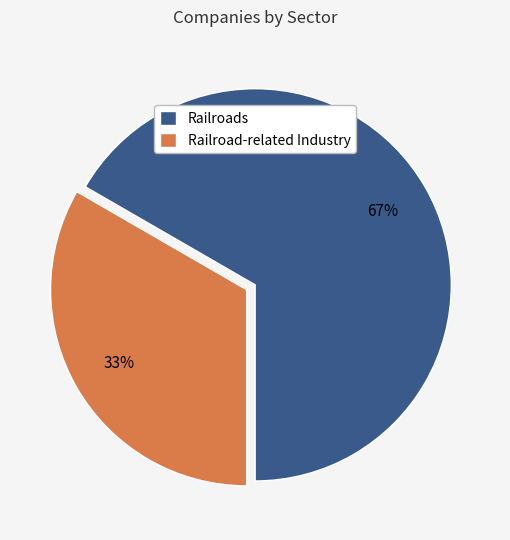

True or false: Railroads accounts for 77% of the total.

False